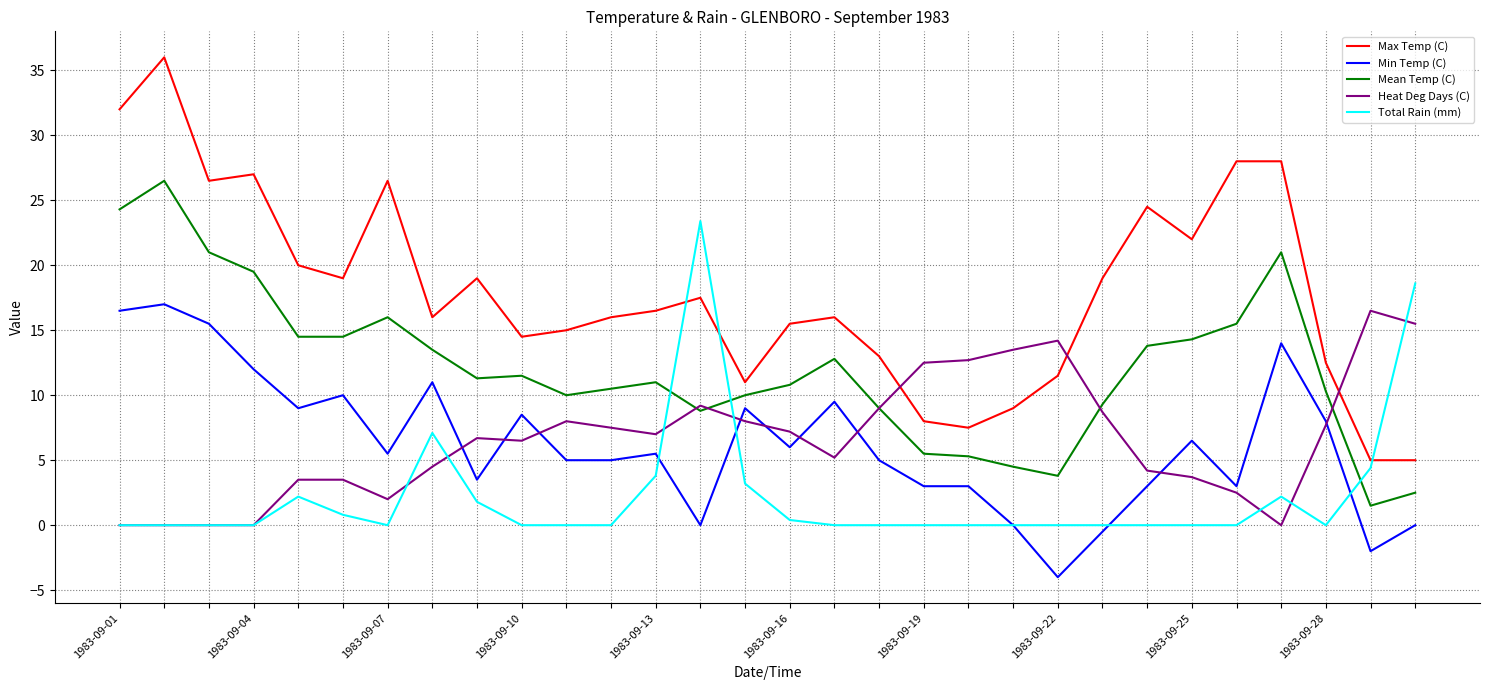

Which series has the largest range (max minus min)?

Max Temp (C)